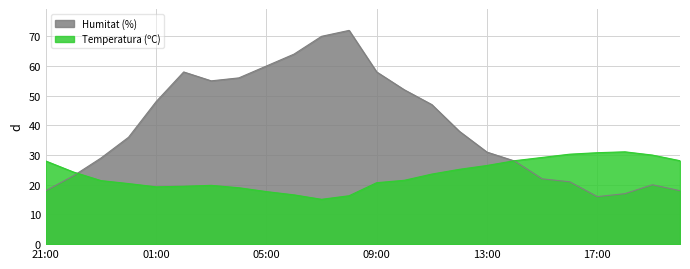

The value of Temperatura (ºC) at 19:00 is 30.0. True or false?

True